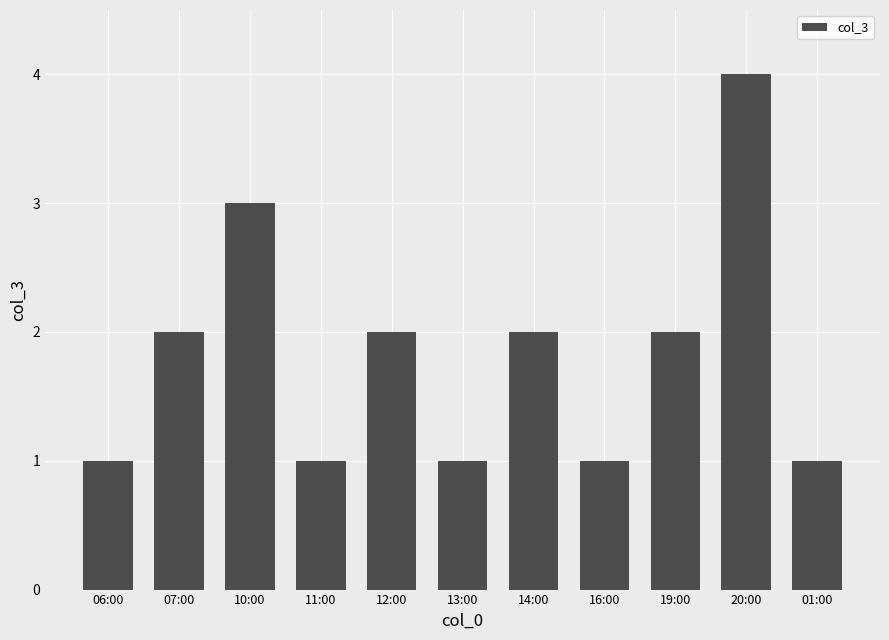

Reading left to right, list all the values displayed in this chart.

06:00=1	07:00=2	10:00=3	11:00=1	12:00=2	13:00=1	14:00=2	16:00=1	19:00=2	20:00=4	01:00=1